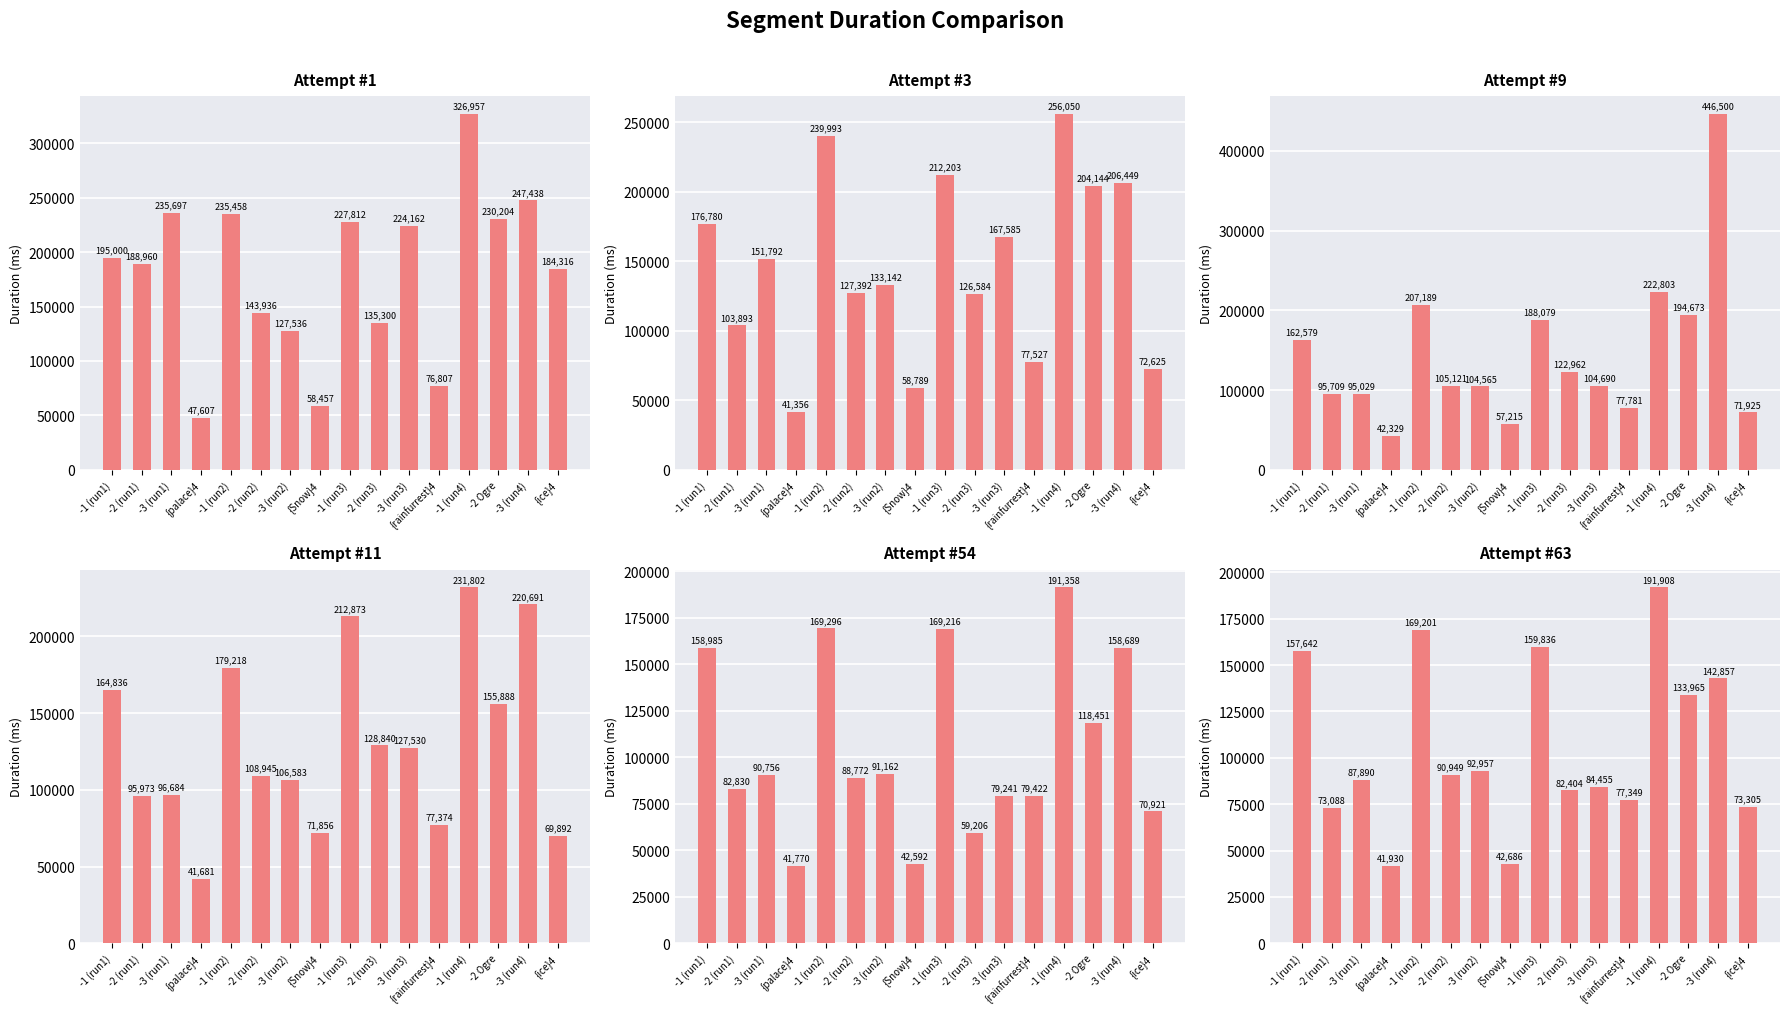

How many data points does each series have?

16